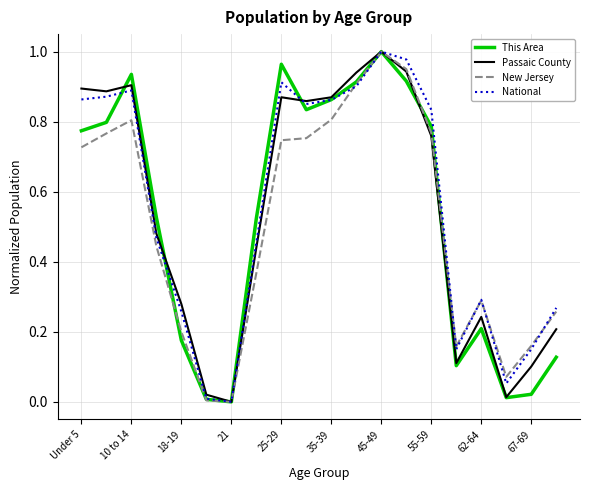

What are all the series names shown in the legend?

This Area, Passaic County, New Jersey, National